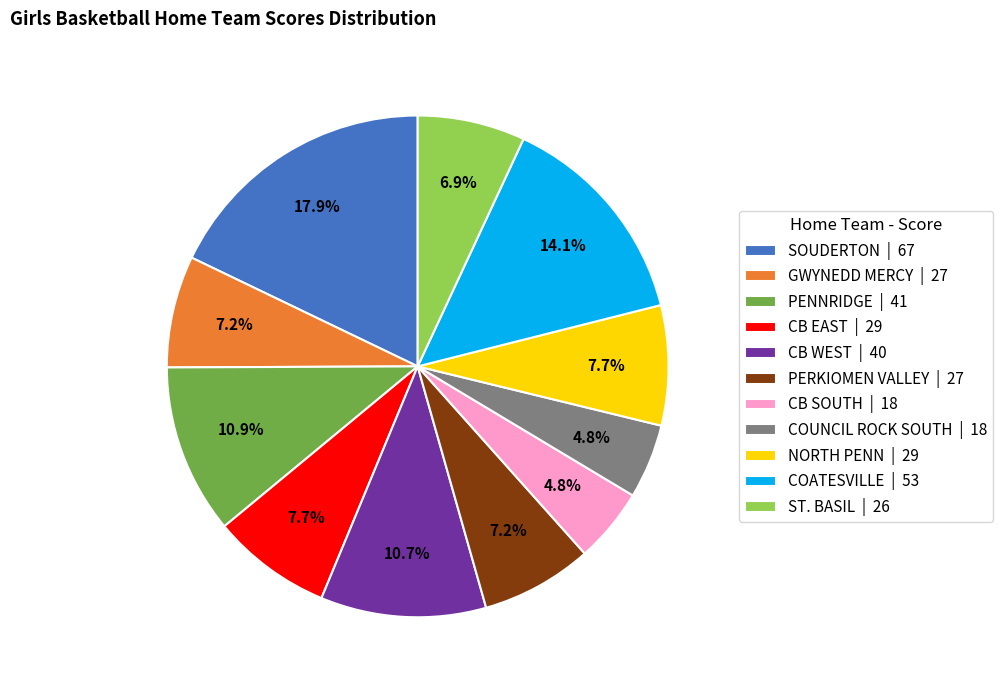

Is the sum of ST. BASIL and PERKIOMEN VALLEY greater than half?

No